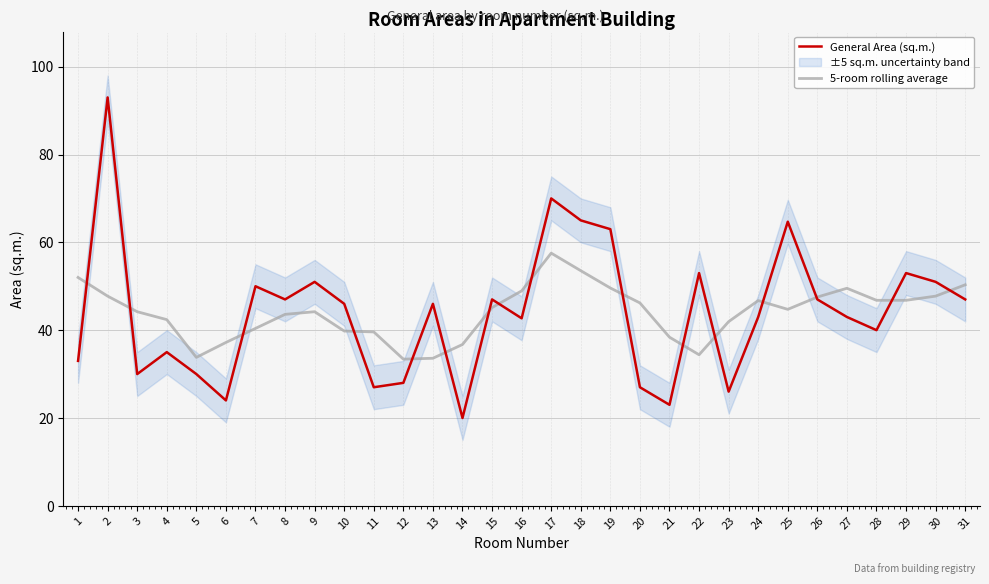

List the series in order of their peak value, lowest first.

5-room rolling average, General Area (sq.m.)